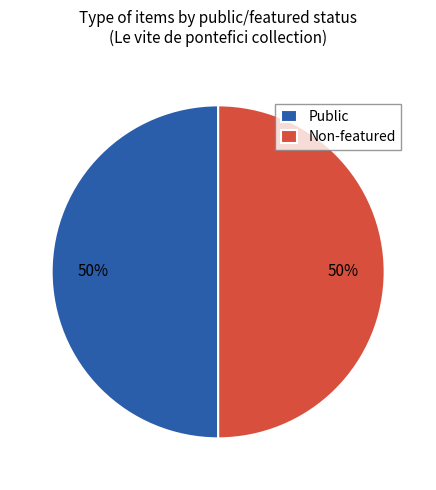

The Public slice represents 41% of the pie. True or false?

False